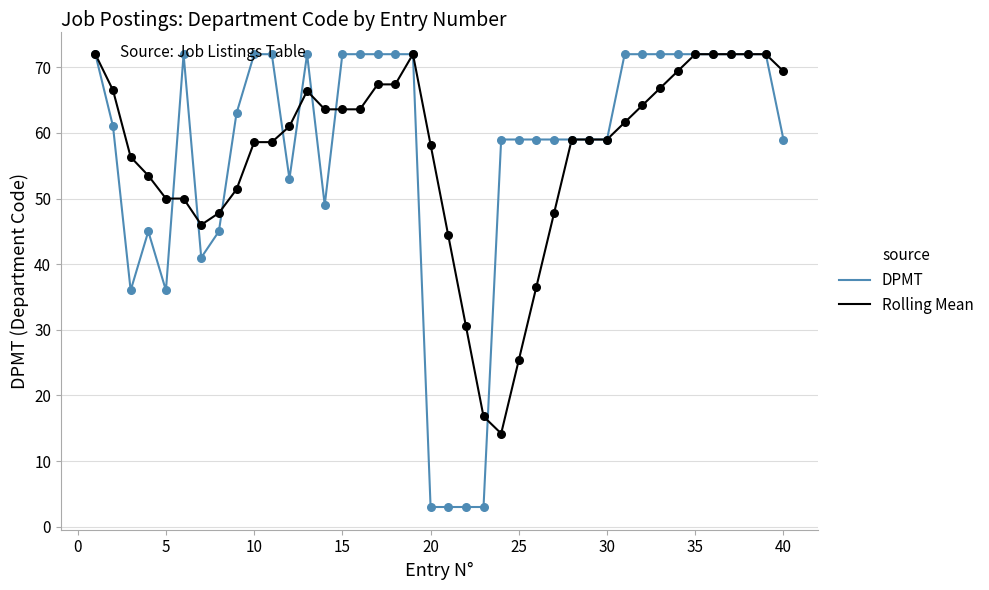

Which series has the largest range (max minus min)?

DPMT